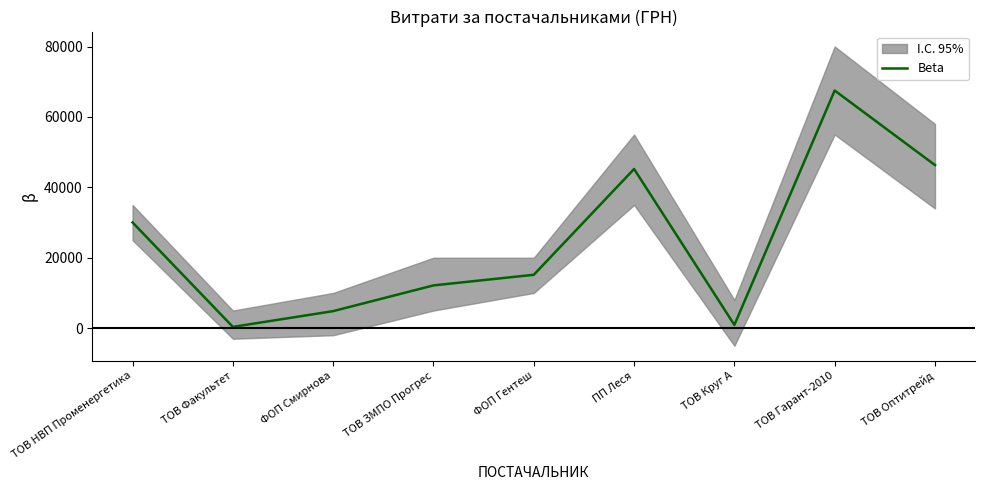

What is the minimum value shown in the chart?

365.0